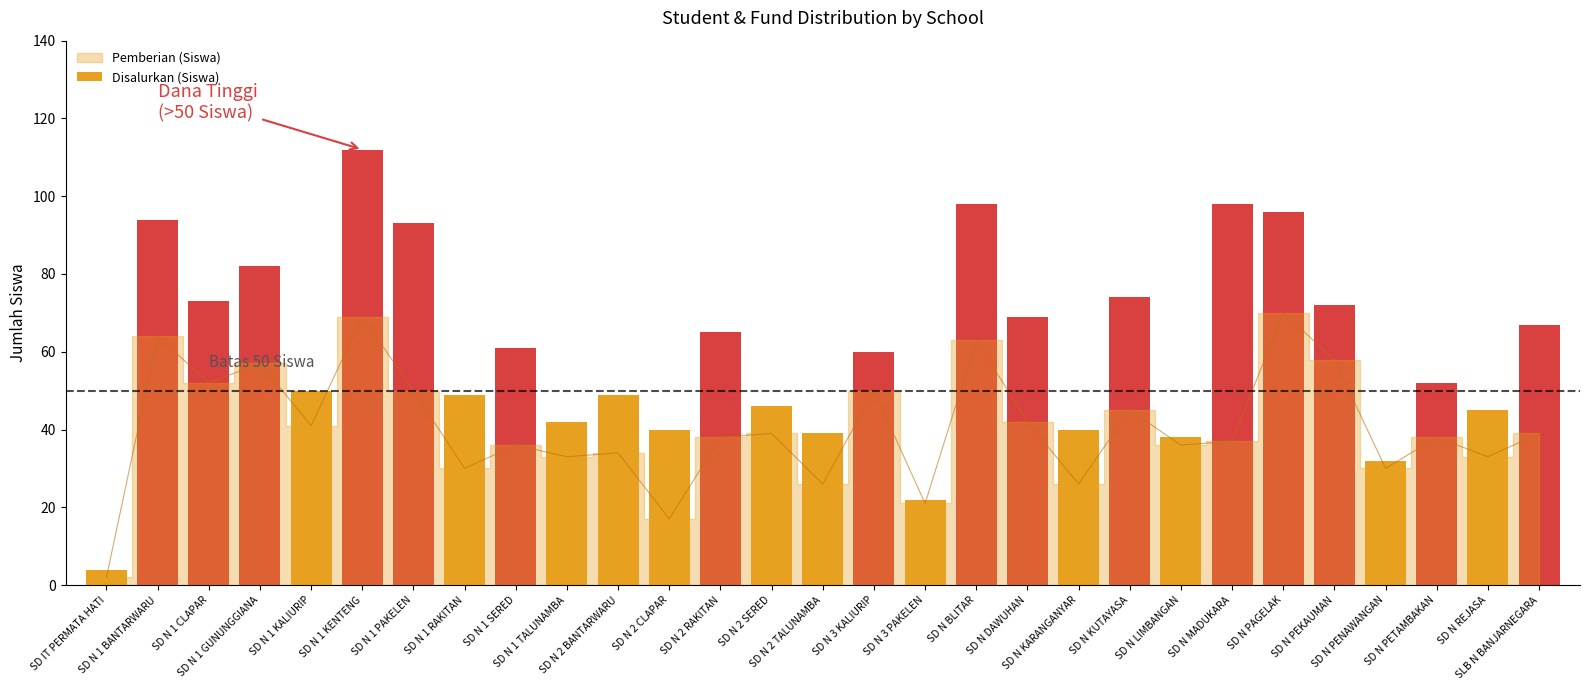

The value at SD N MADUKARA is 98. True or false?

True